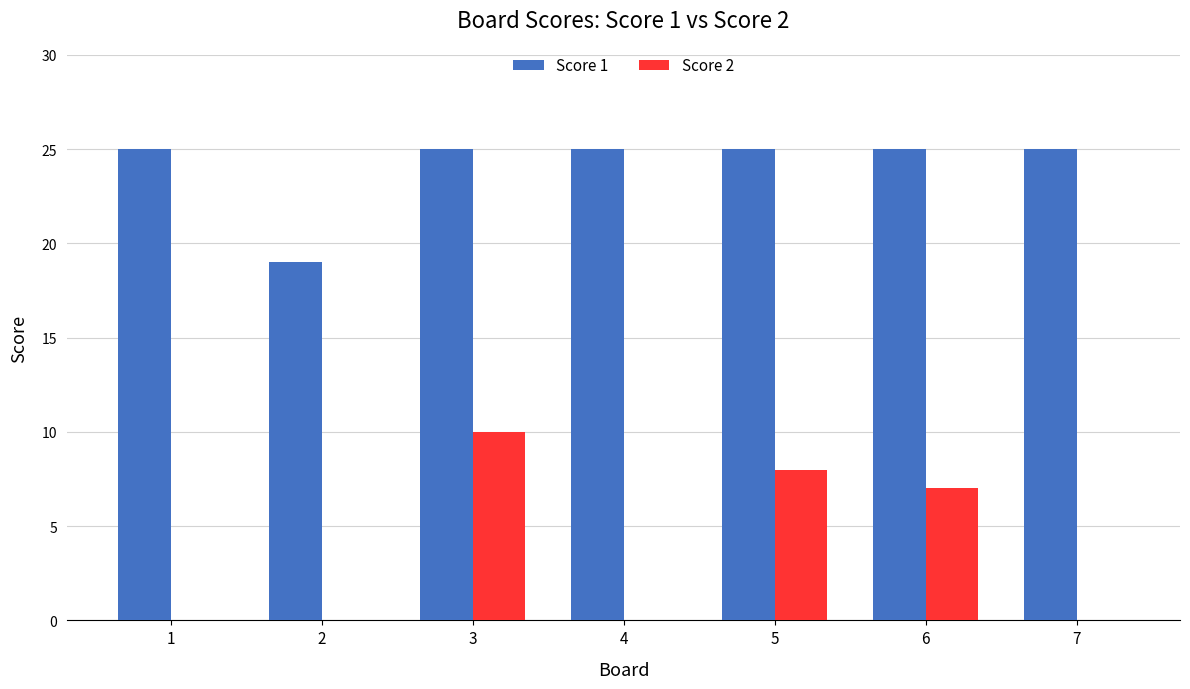

Which category has the highest value in the Score 2 series?

3